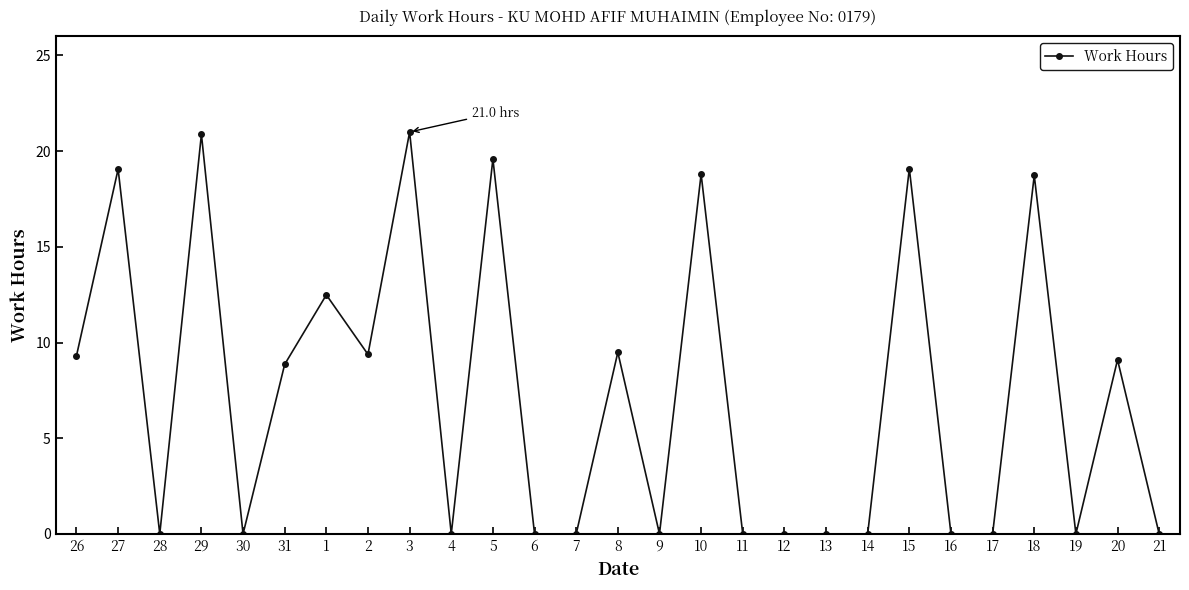

The chart shows a value of -11.0 at 6. True or false?

False